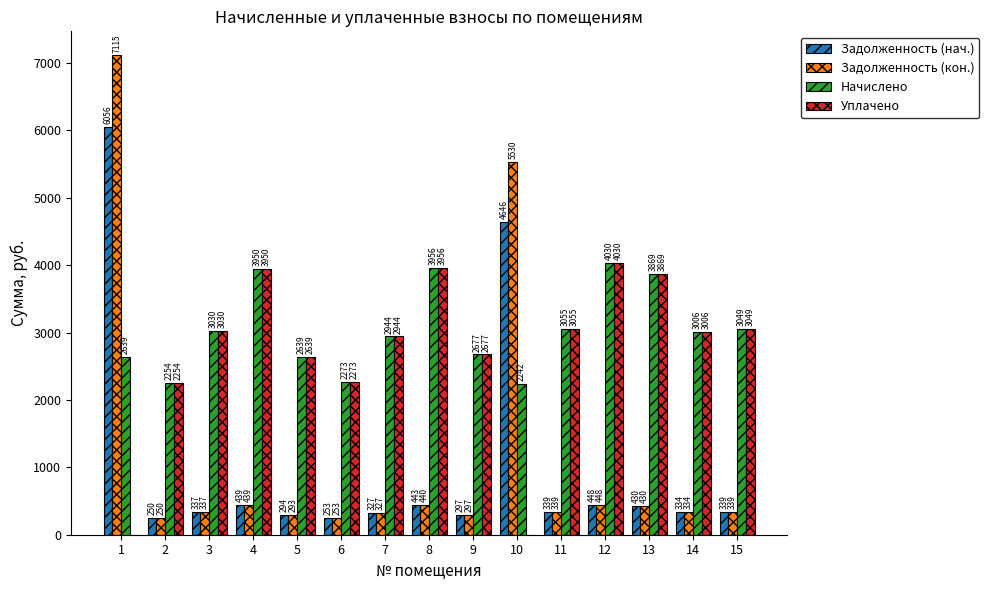

The Начислено series shows 3821.6 at 6. True or false?

False